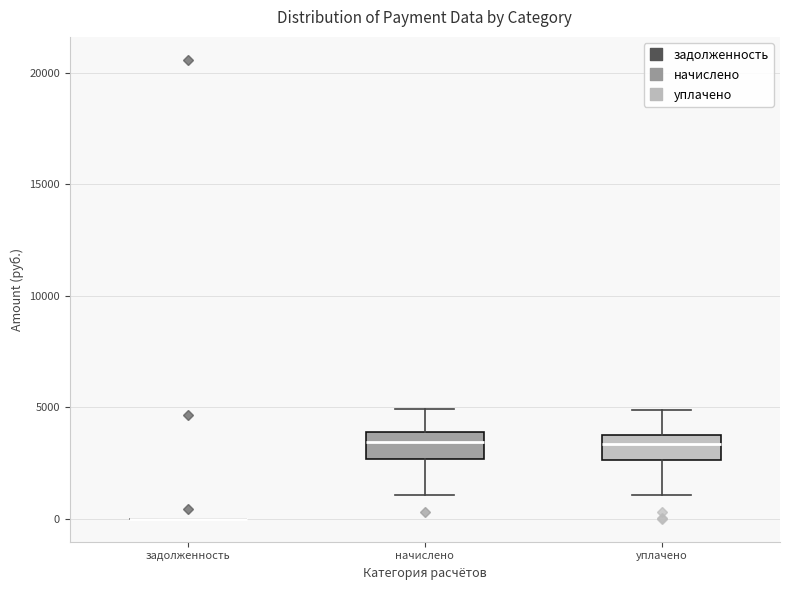

Where does the lower whisker of the box for начислено end on the y-axis? The values are not printed on the chart, so give them approximately, as read against the axis.

1000